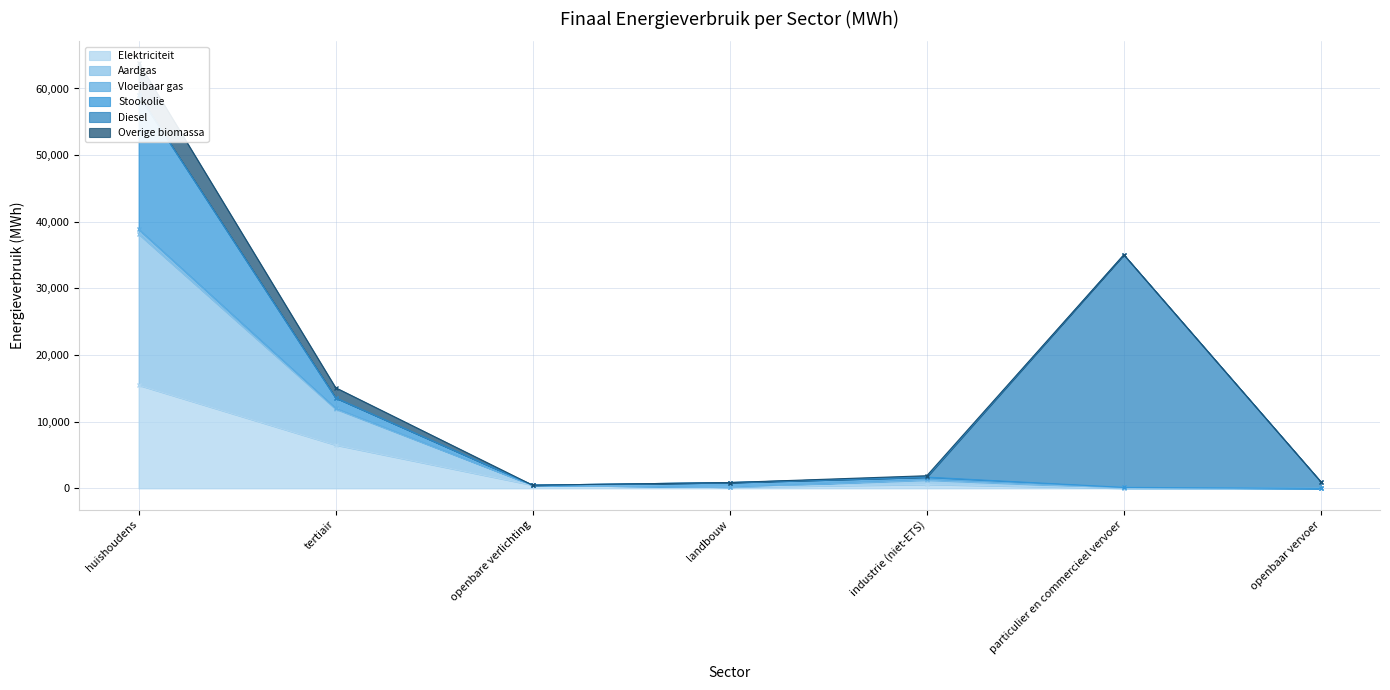

What is the maximum value for Elektriciteit?

15488.2